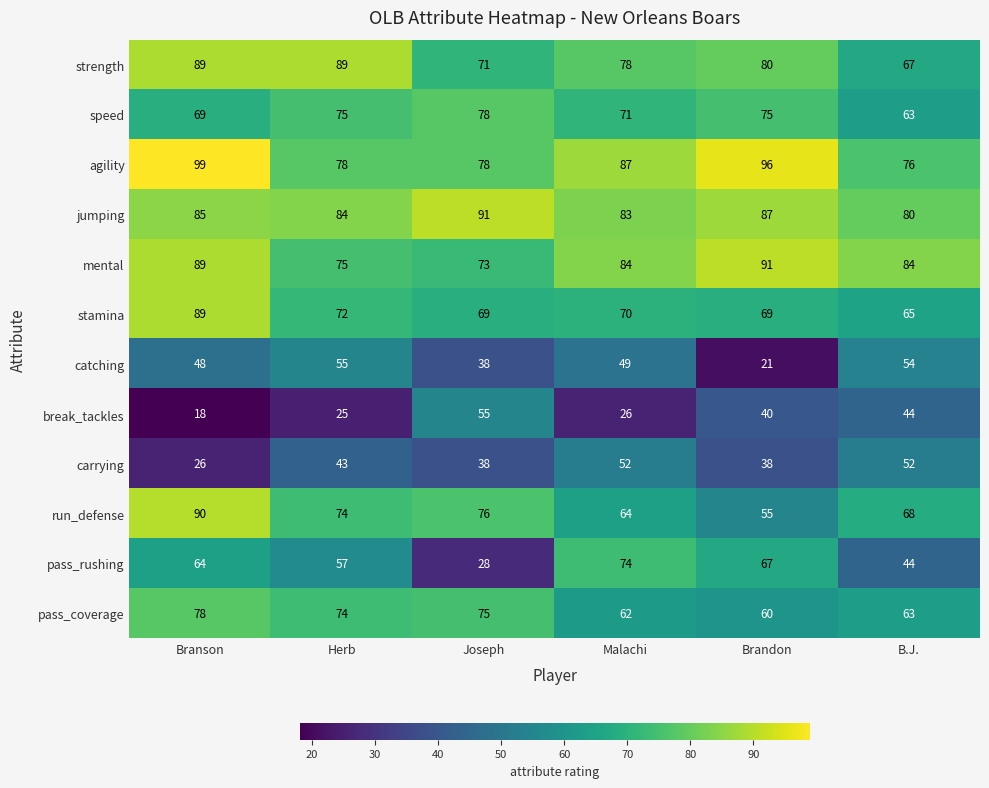

At which label does stamina first exceed 70?

Branson